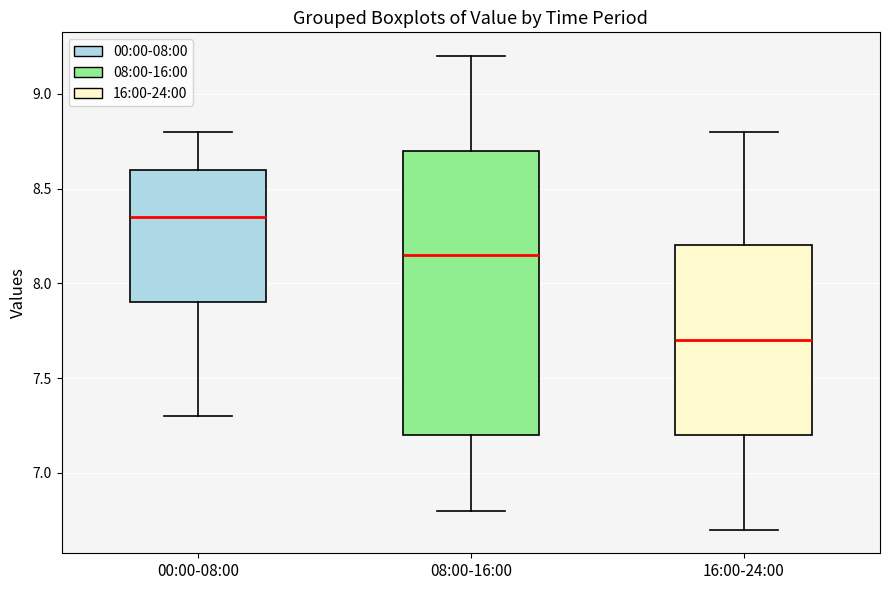

Which box has the lowest median line?

16:00-24:00